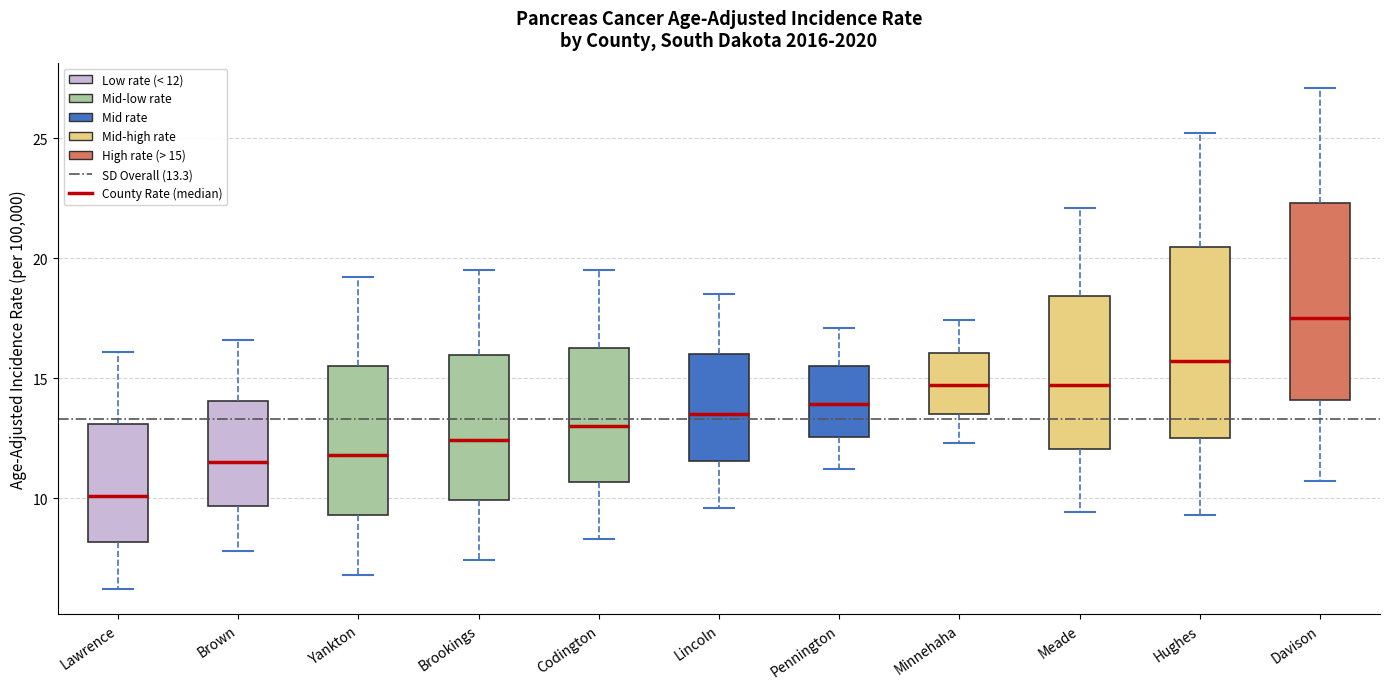

Reading left to right, transcribe this box plot: for each box, give where its median line is, the range the box spans, and where its two whiskers end, as read against the y-axis. The values are not printed on the chart, so give them approximately, as read against the axis.

Lawrence: median 10.0, box 8.0 to 13.0, whiskers 6.0 to 16.0
Brown: median 11.5, box 9.5 to 14.0, whiskers 8.0 to 16.5
Yankton: median 12.0, box 9.5 to 15.5, whiskers 7.0 to 19.0
Brookings: median 12.5, box 10.0 to 16.0, whiskers 7.5 to 19.5
Codington: median 13.0, box 10.5 to 16.5, whiskers 8.5 to 19.5
Lincoln: median 13.5, box 11.5 to 16.0, whiskers 9.5 to 18.5
Pennington: median 14.0, box 12.5 to 15.5, whiskers 11.0 to 17.0
Minnehaha: median 14.5, box 13.5 to 16.0, whiskers 12.5 to 17.5
Meade: median 14.5, box 12.0 to 18.5, whiskers 9.5 to 22.0
Hughes: median 15.5, box 12.5 to 20.5, whiskers 9.5 to 25.0
Davison: median 17.5, box 14.0 to 22.5, whiskers 10.5 to 27.0